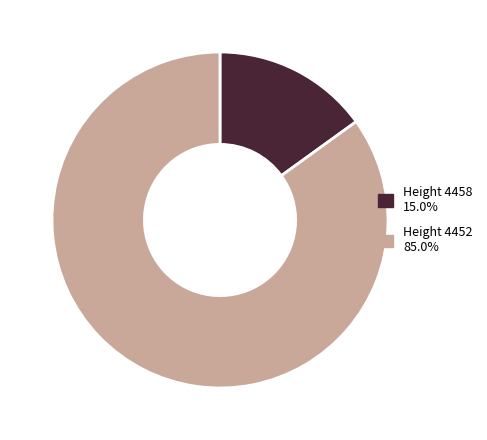

Is there a majority slice in this chart?

Yes